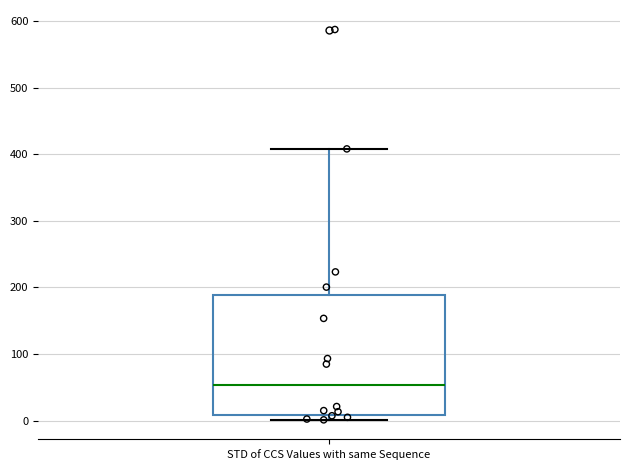

Read this box plot against the y-axis: the position of the median line, the range covered by the box, and the ends of both whiskers. The values are not printed on the chart, so give them approximately, as read against the axis.

median 50, box 10 to 190, whiskers 0 to 410